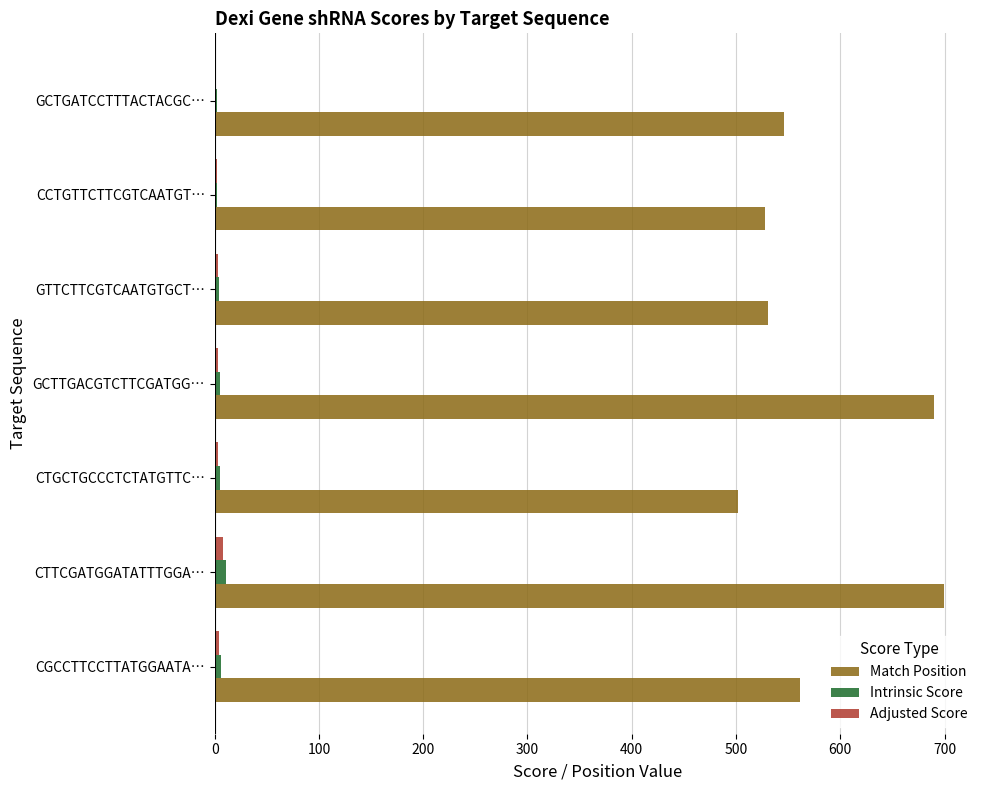

What is the sum of all Intrinsic Score values?

35.2